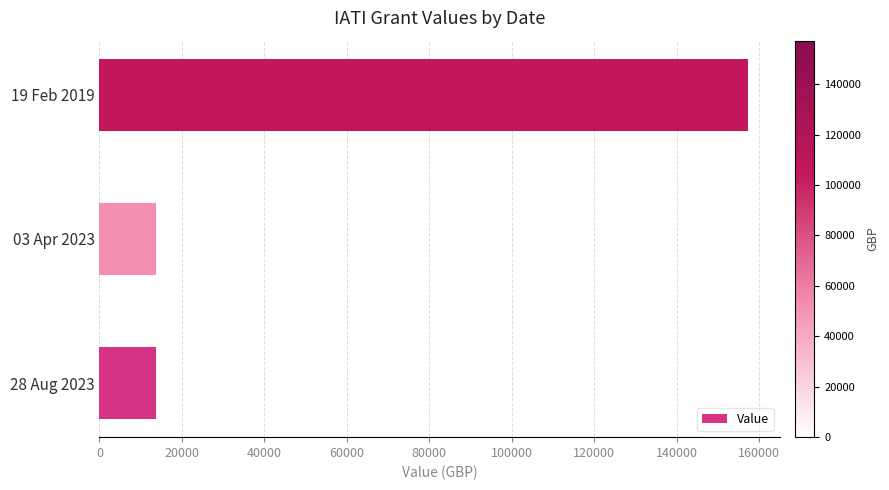

How many bars are there in total?

3